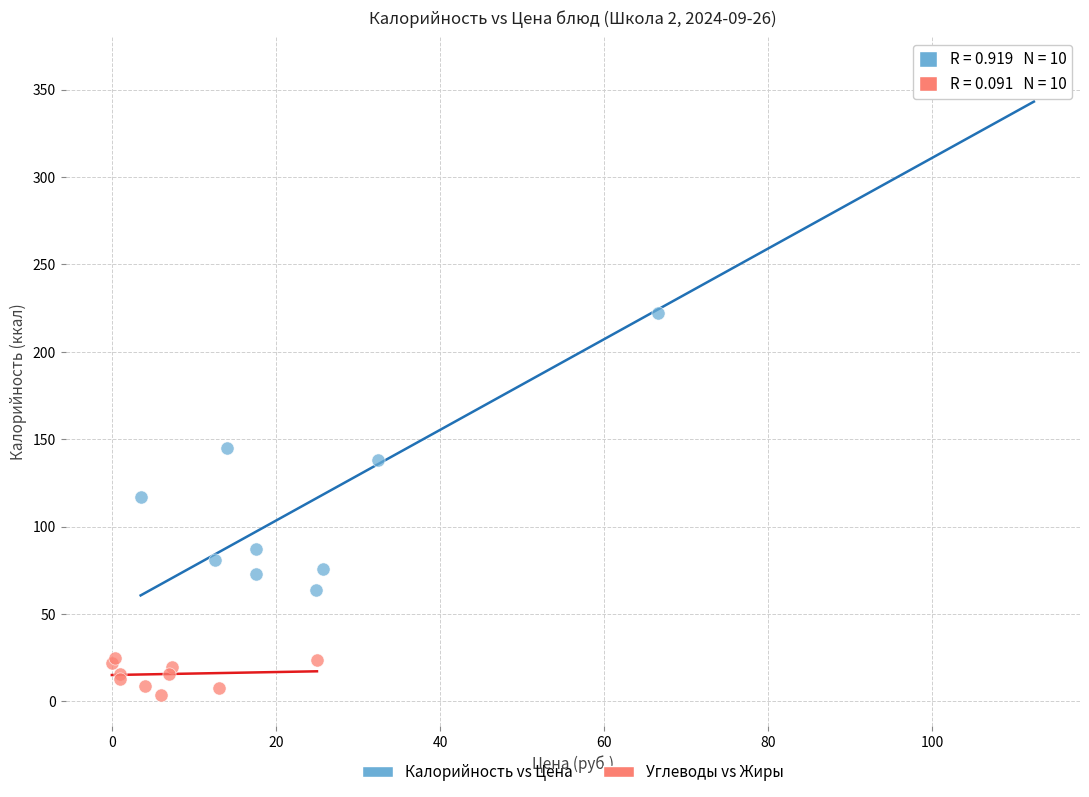

Which series contains the lowest Y value?

Углеводы vs Жиры